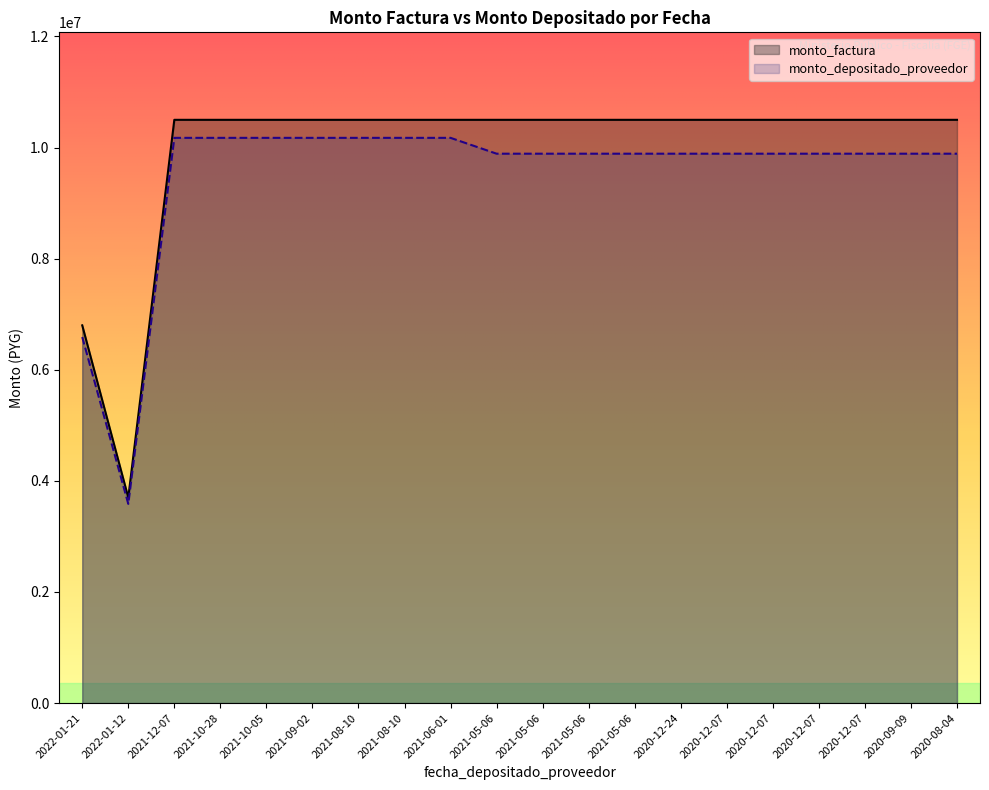

At how many categories does at least one series exceed 4627162?

19